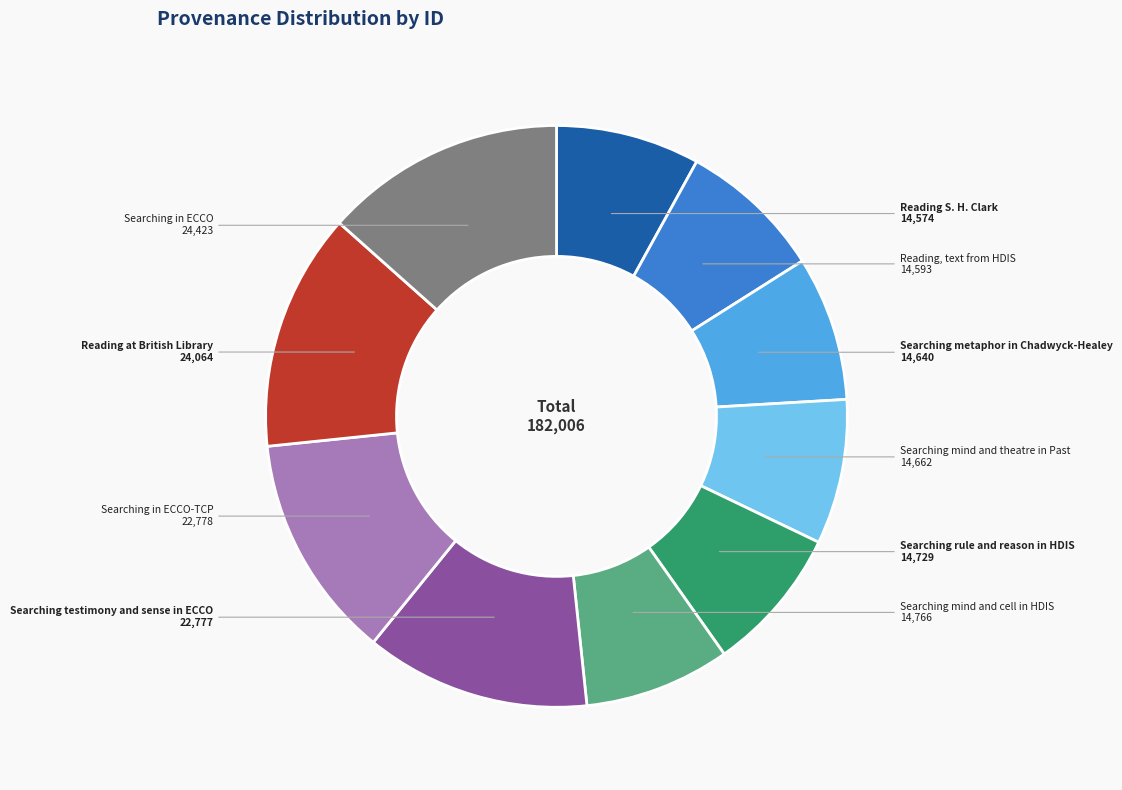

Is there any slice that represents more than half of the pie?

No